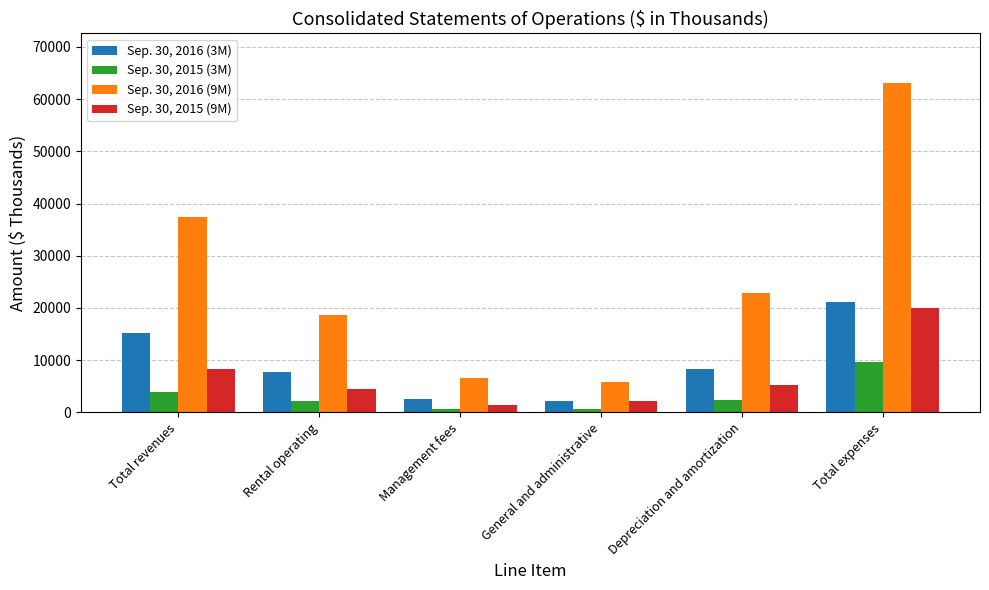

At which label does Sep. 30, 2015 (9M) first exceed 5187?

Total revenues